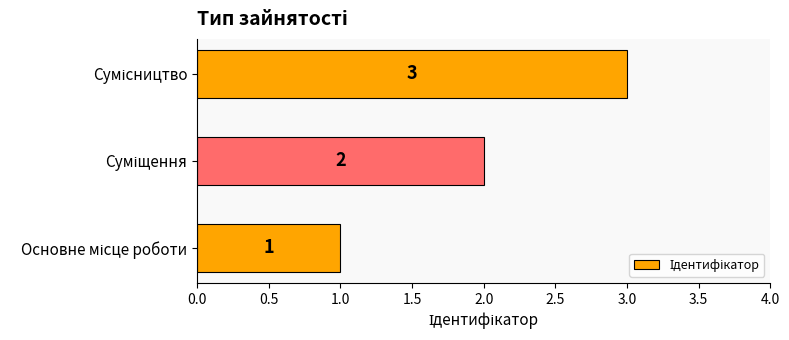

What is the difference between the second highest and minimum values?

1